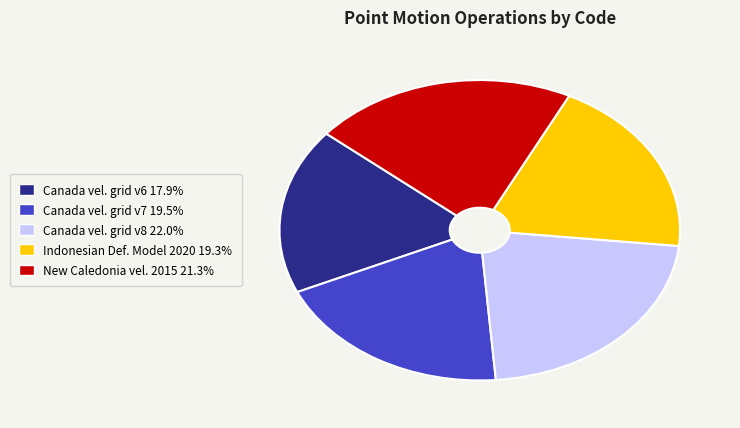

Is there a majority slice in this chart?

No